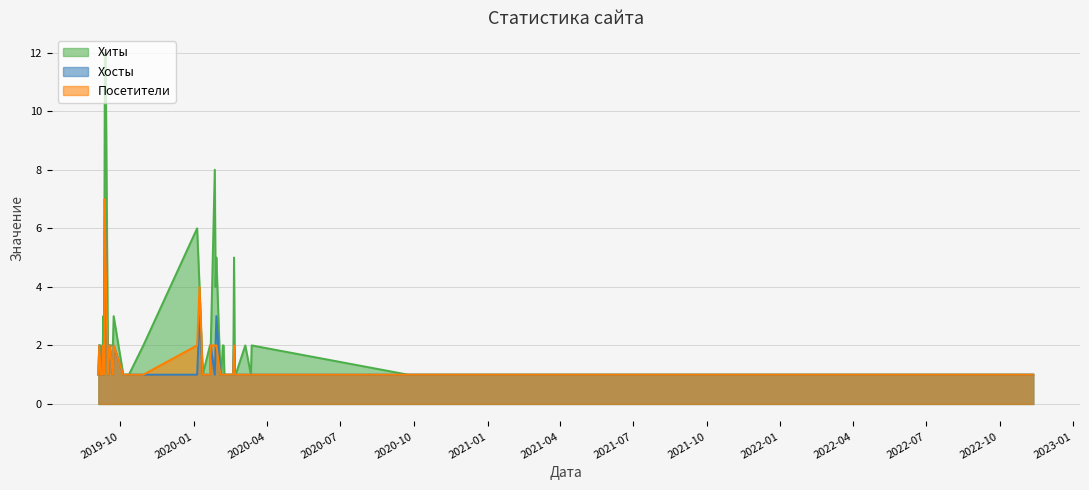

What is the sum of the Хосты values at 2019-09-09 and 2020-02-22?

2